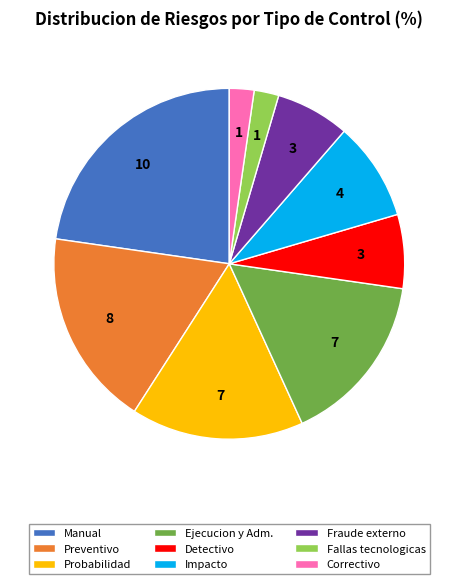

Is there a majority slice in this chart?

No